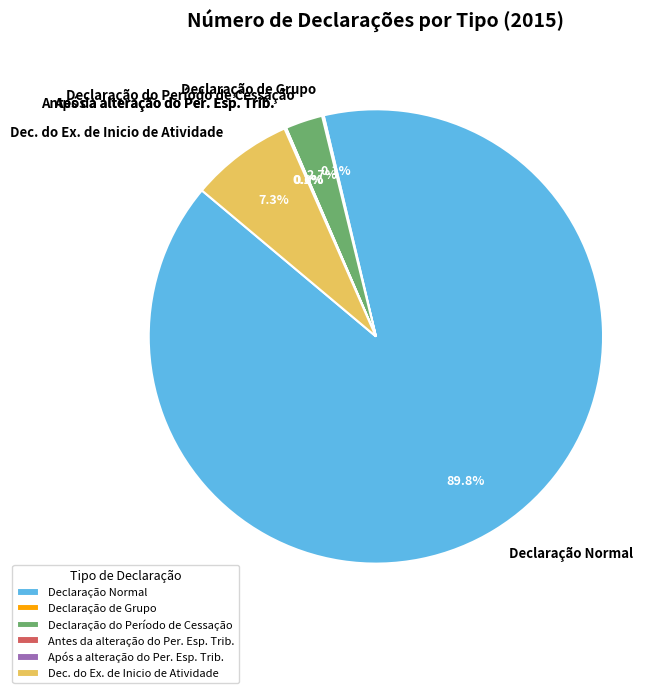

To the nearest percent, what is the average slice percentage?

17%